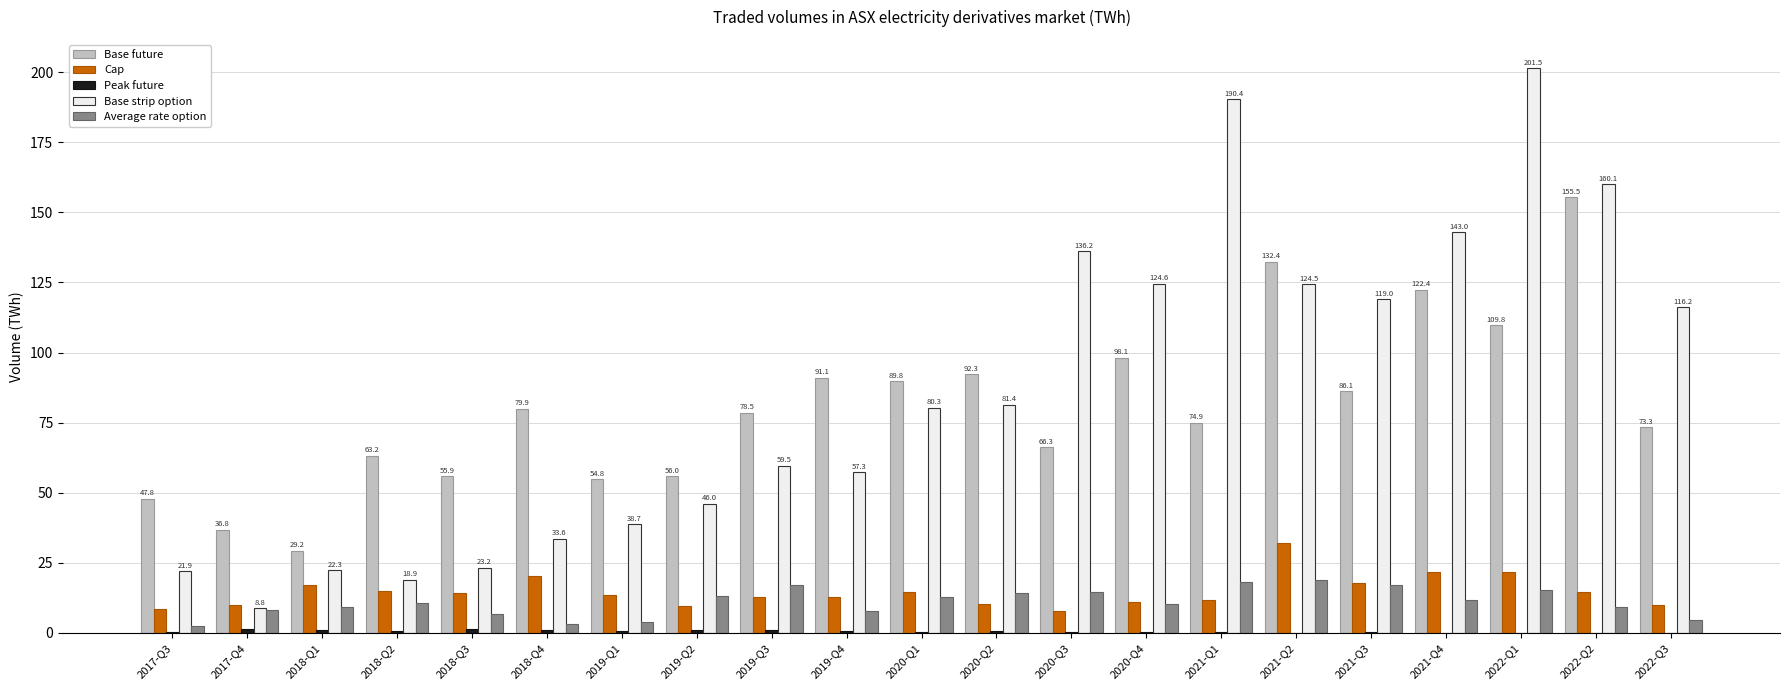

The Base future series shows 22.6 at 2020-Q4. True or false?

False